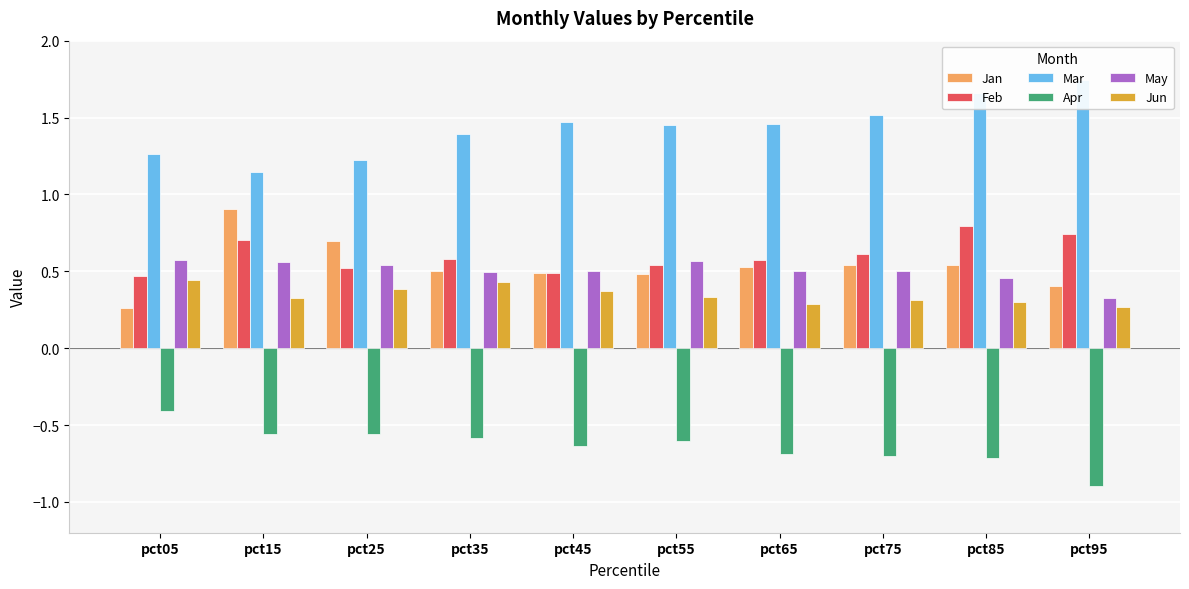

True or false: Apr has a value of -0.7 at pct05.

False